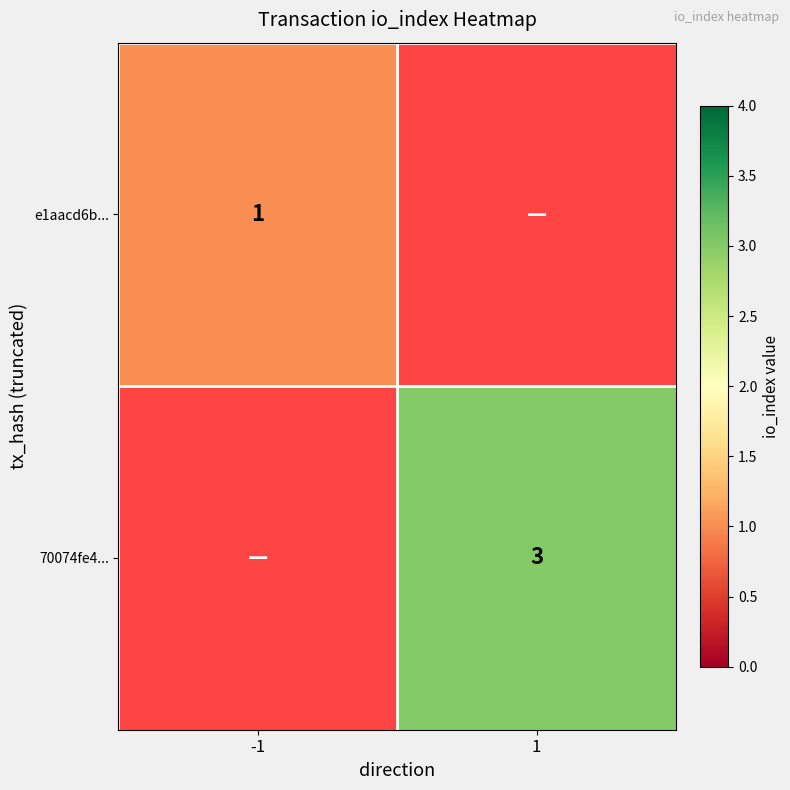

Which has a higher value, 1 or -1?

-1